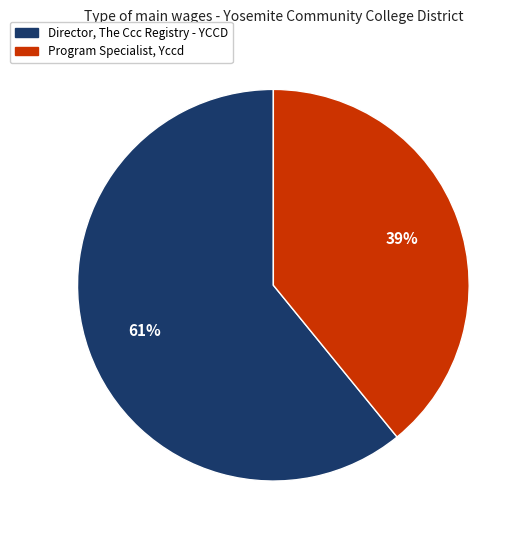

Count the number of slices in the pie.

2